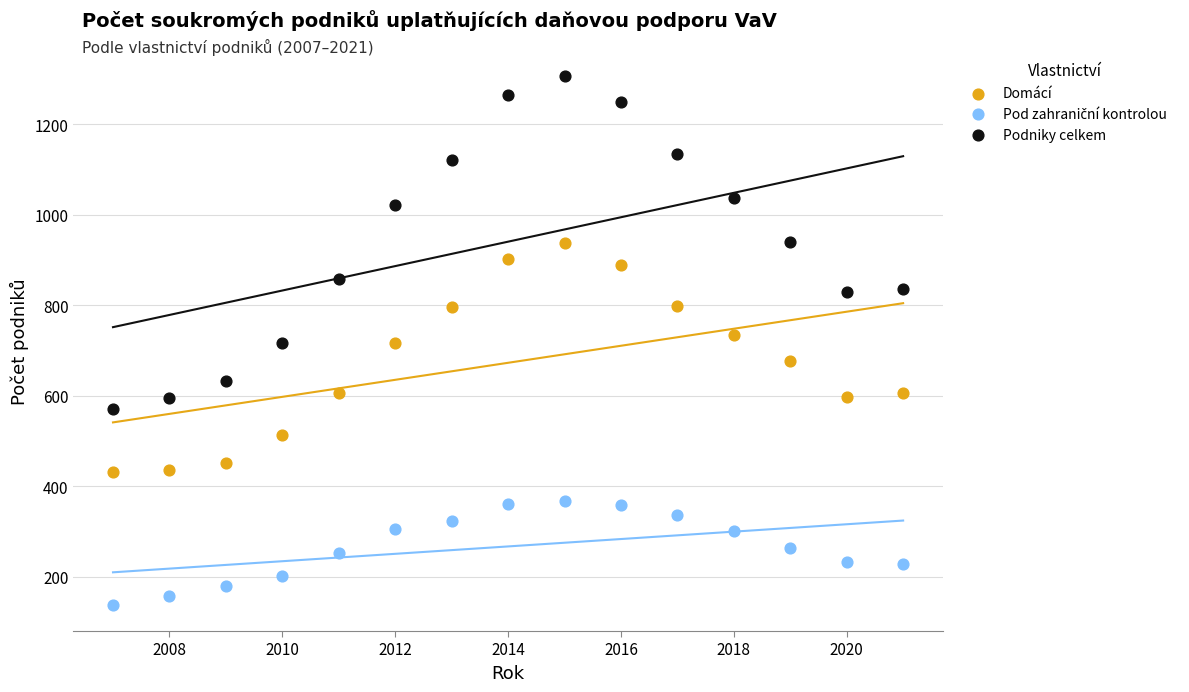

Which series reaches the maximum Y coordinate?

Podniky celkem